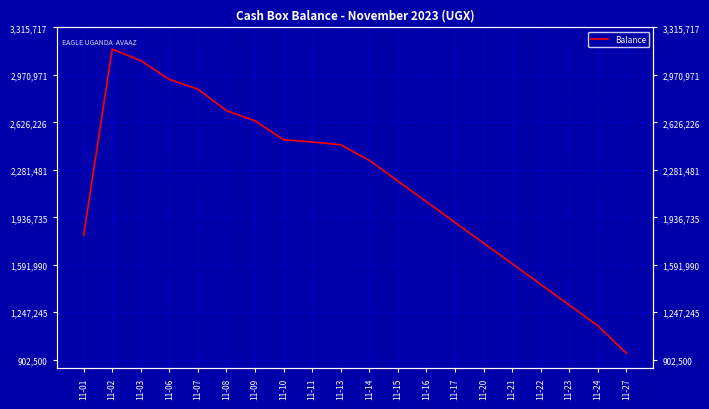

Is this an area chart (filled region under the line)?

No